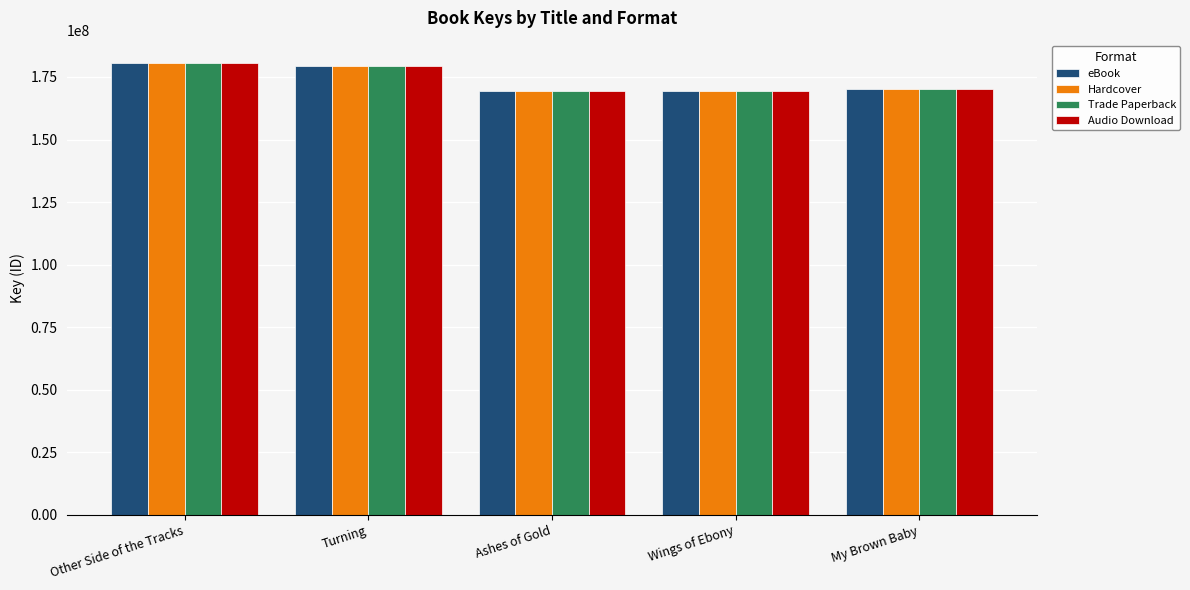

The value of eBook at Turning is 64326490. True or false?

False